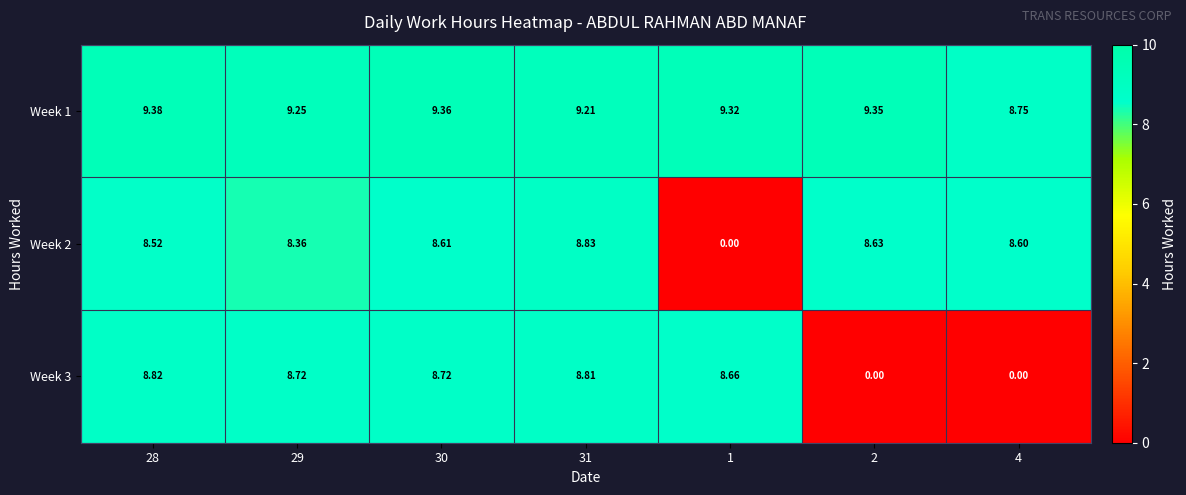

Is the value of Week 2 at 28 greater than the value of Week 1 at 28?

No